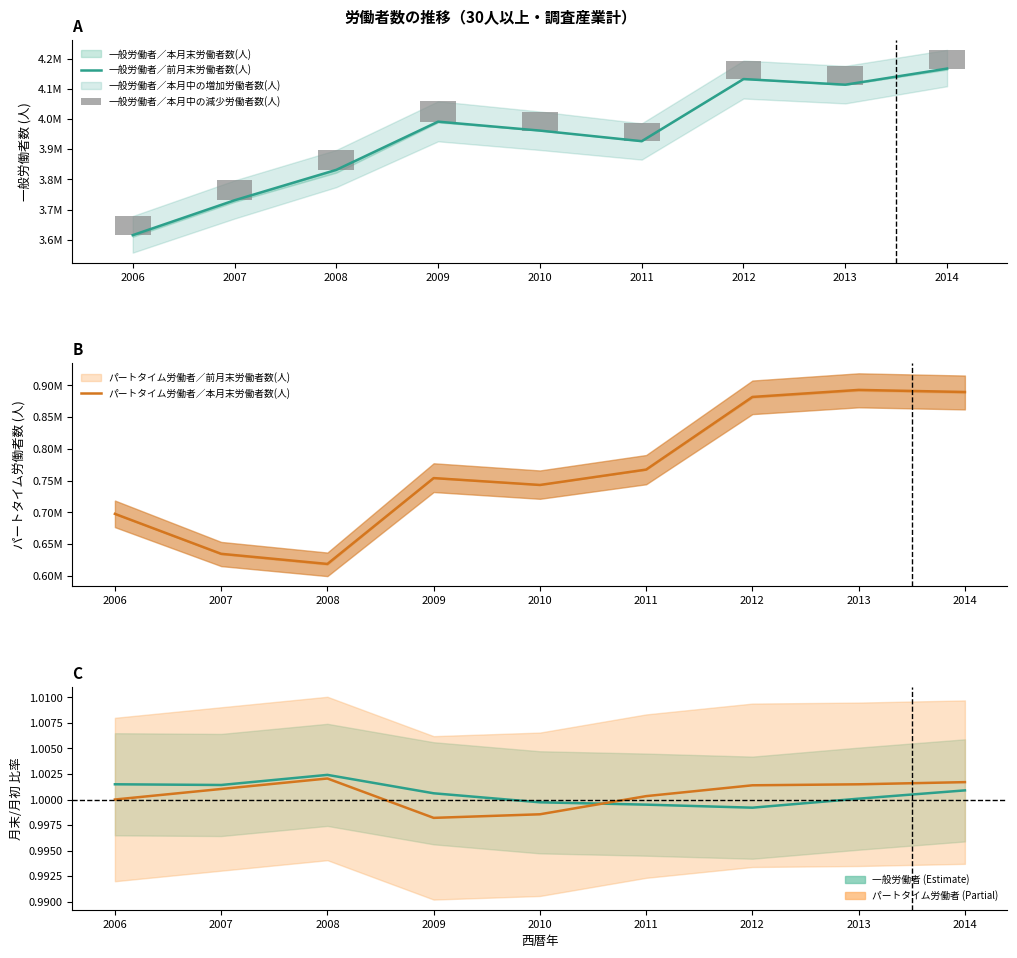

The パートタイム労働者／本月末労働者数(人) series shows 0.9 at 2008. True or false?

False